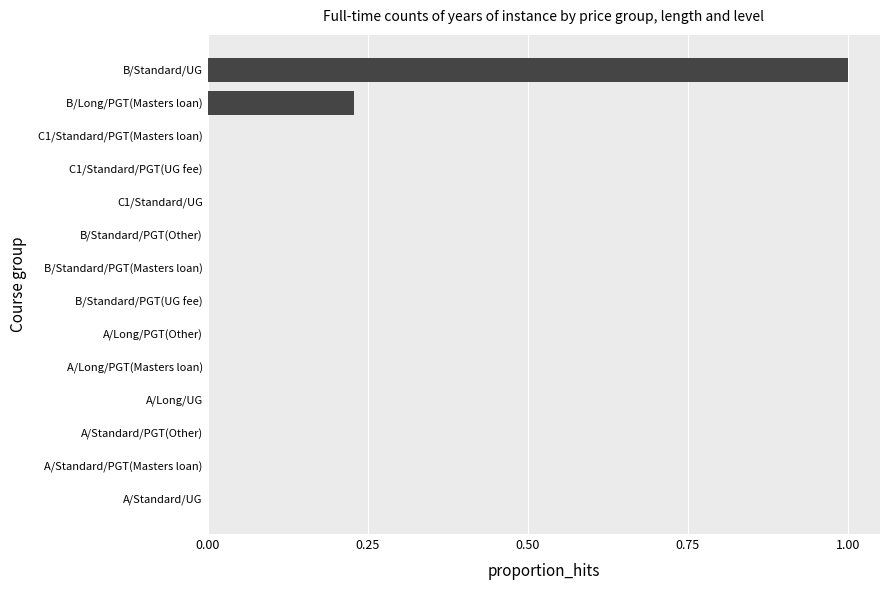

What is the change in value from A/Long/PGT(Other) to B/Long/PGT(Masters loan)?

+0.2